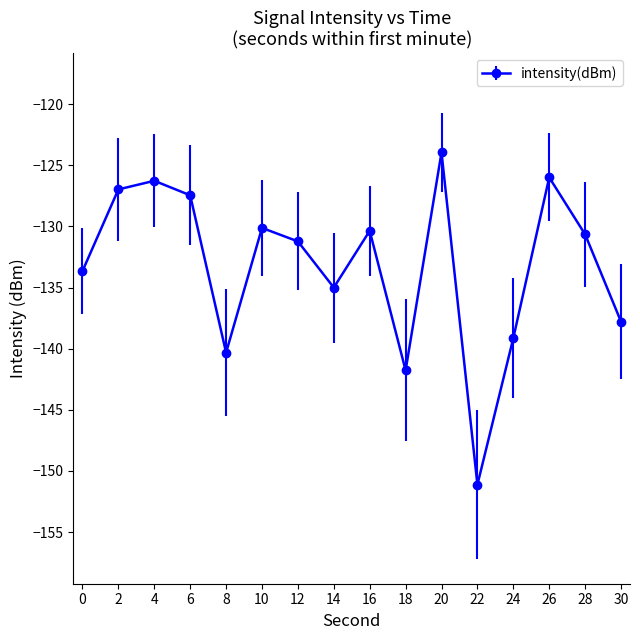

What is the maximum value shown in the chart?

-123.9